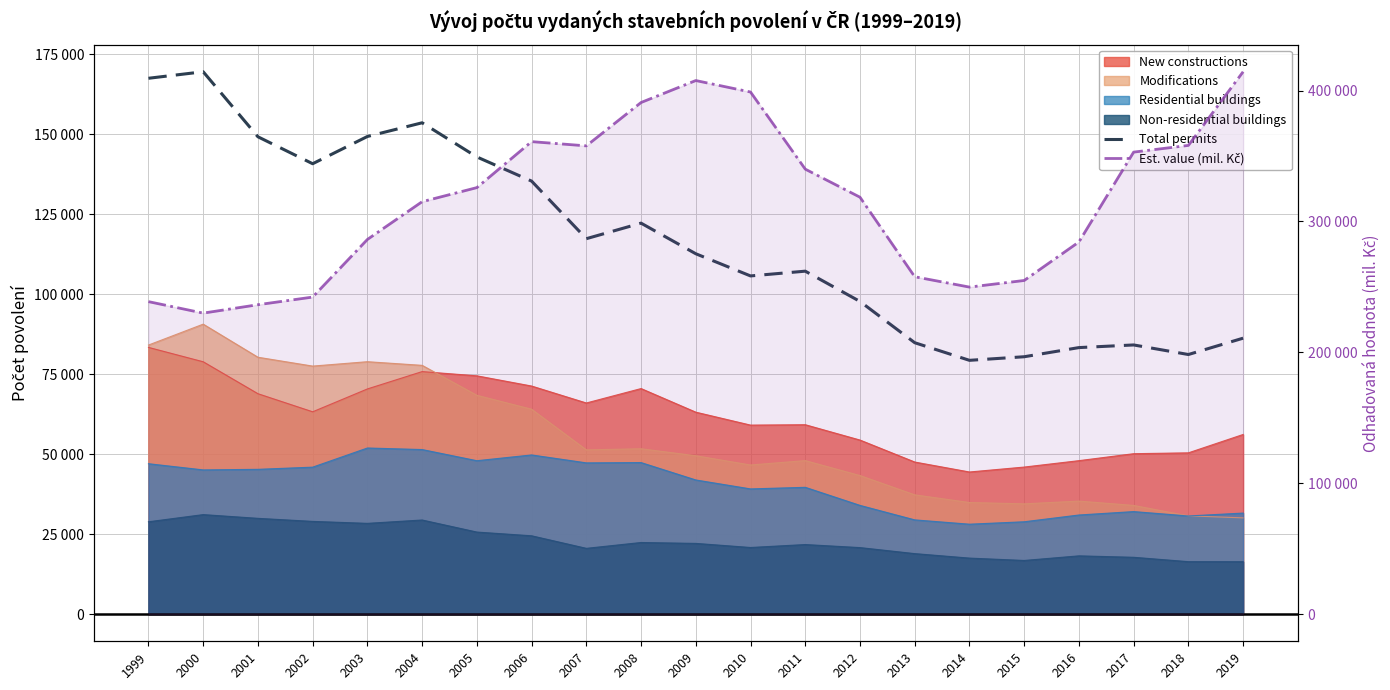

What is the sum of the Est. value (mil. Kč) values at 2014 and 2006?

610781